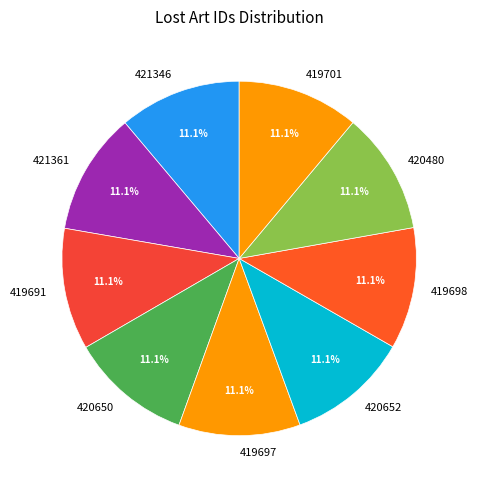

Count the number of slices in the pie.

9